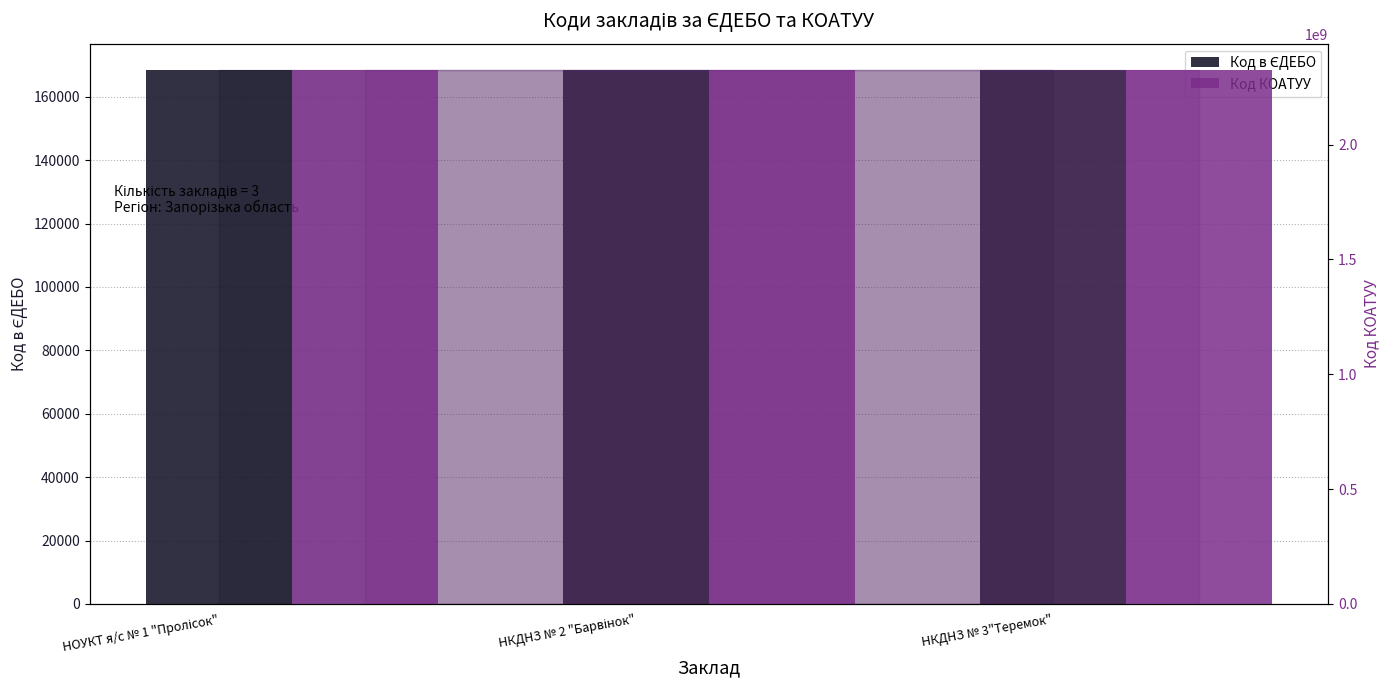

Reading left to right, what are all the values shown in this chart?

Код в ЄДЕБО: 168337	168338	168339
Код КОАТУУ: 2323655100	2323655100	2323655100